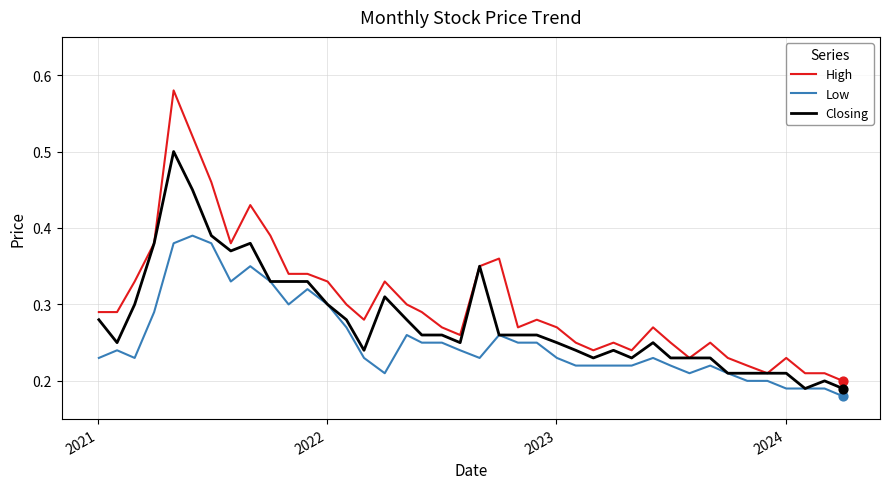

Which series has the largest total across all categories?

High